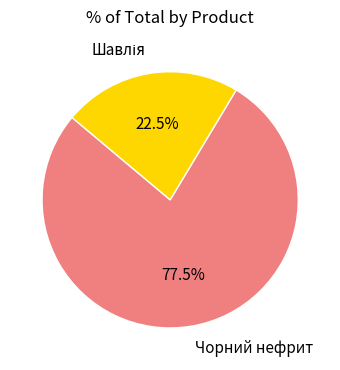

Does any single category account for the majority?

Yes